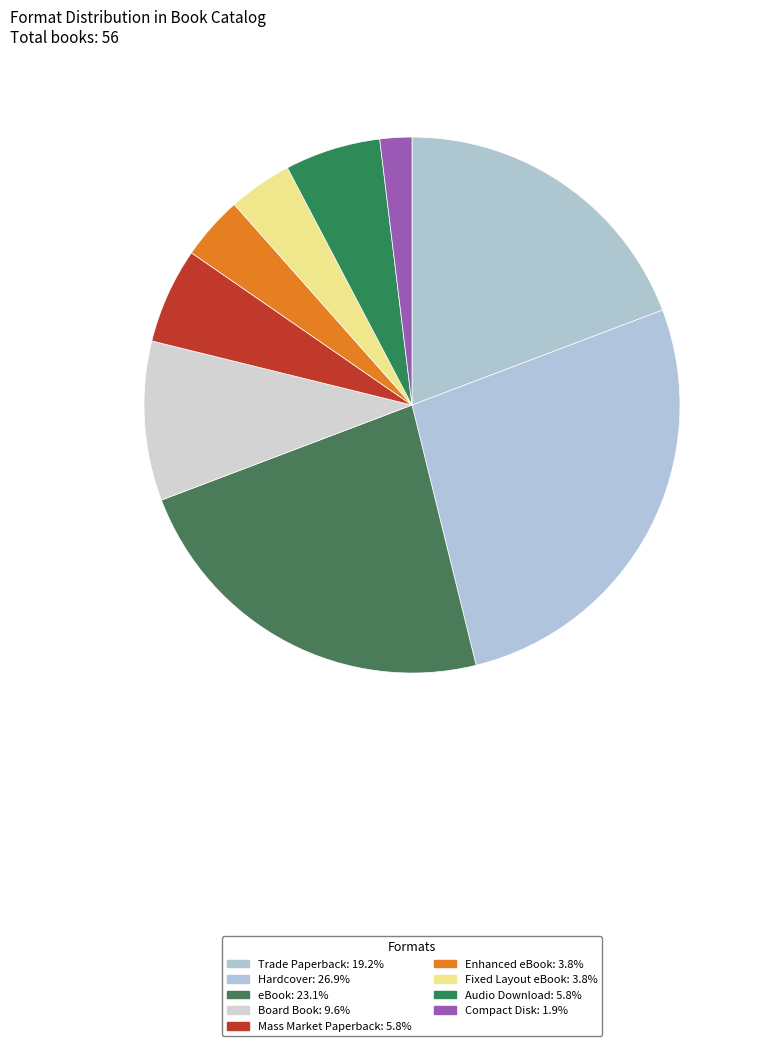

Does any single category account for the majority?

No